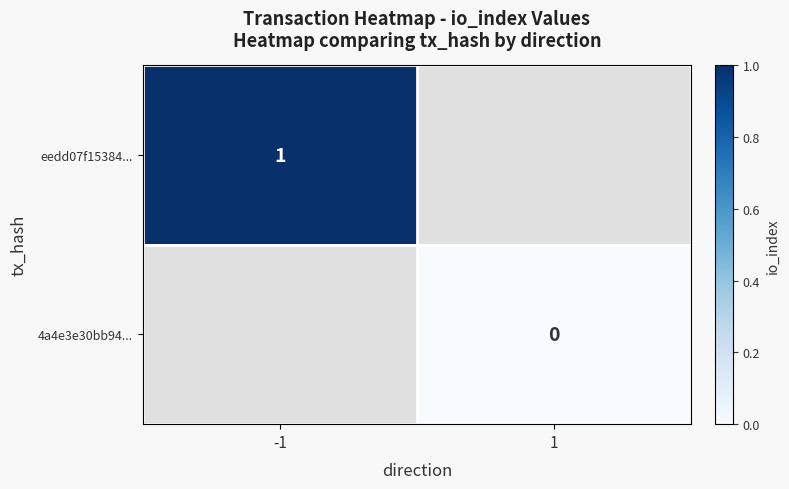

Is the value of 4a4e3e30bb94... at 1 greater than the value of eedd07f15384... at -1?

No